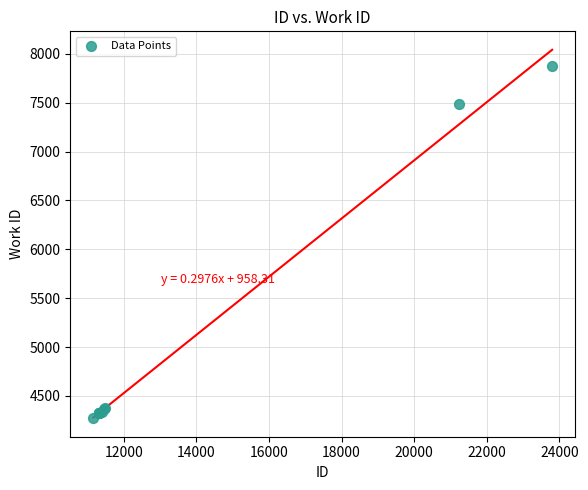

What Y value in the scatter plot is closest to 6072?

7489